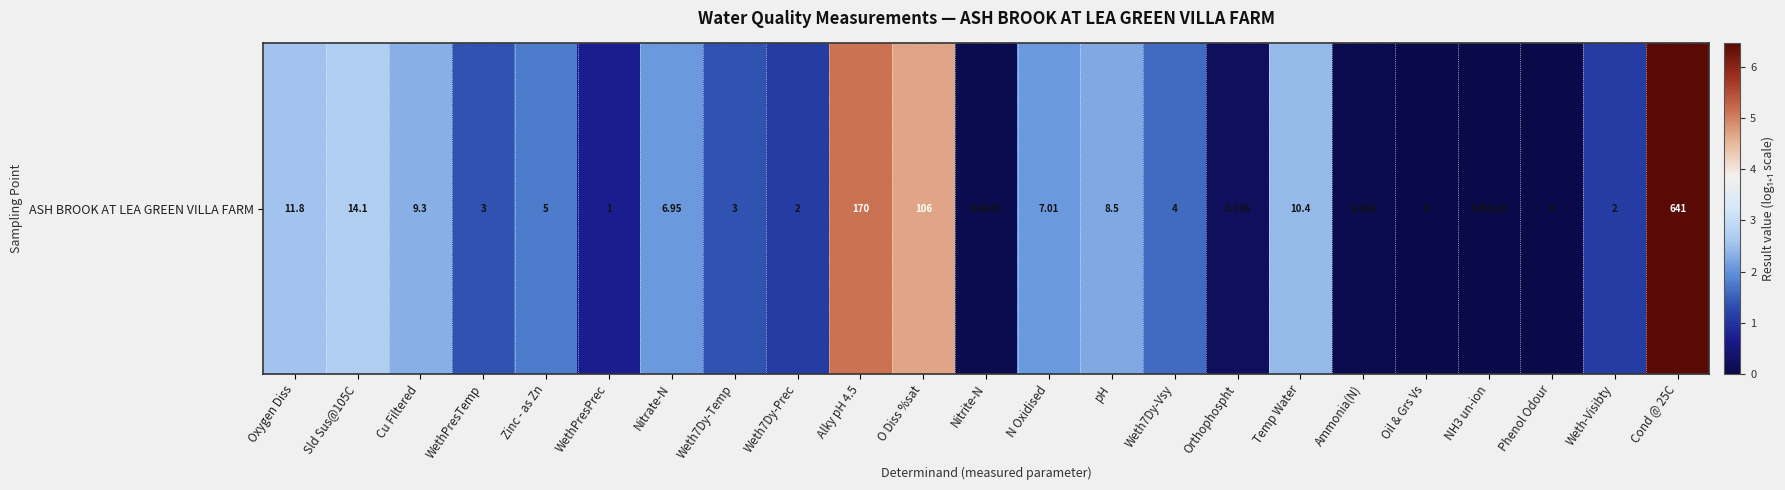

How many positive values are there?

21